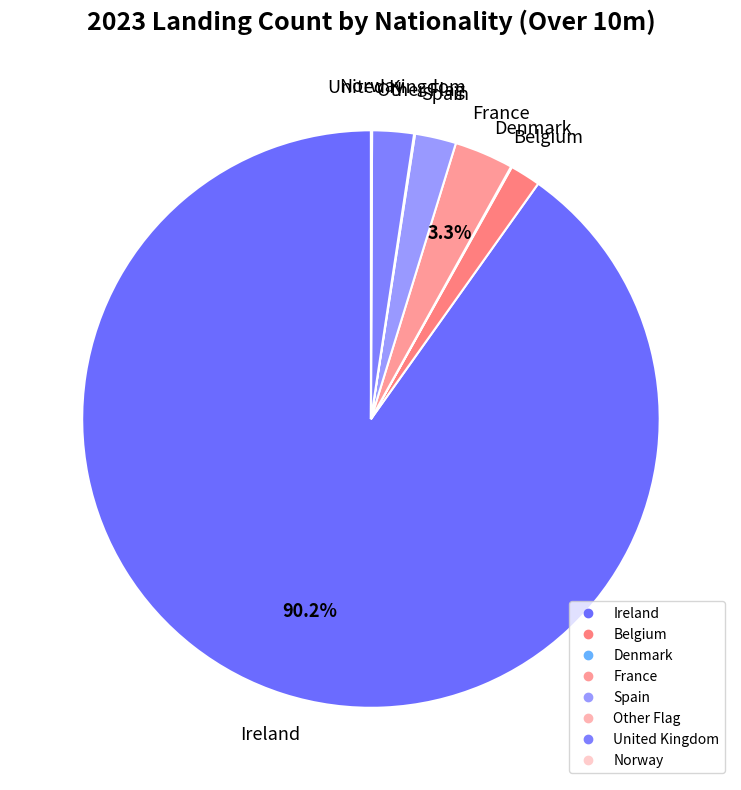

To the nearest percent, what is the combined percentage of France and Norway?

3%